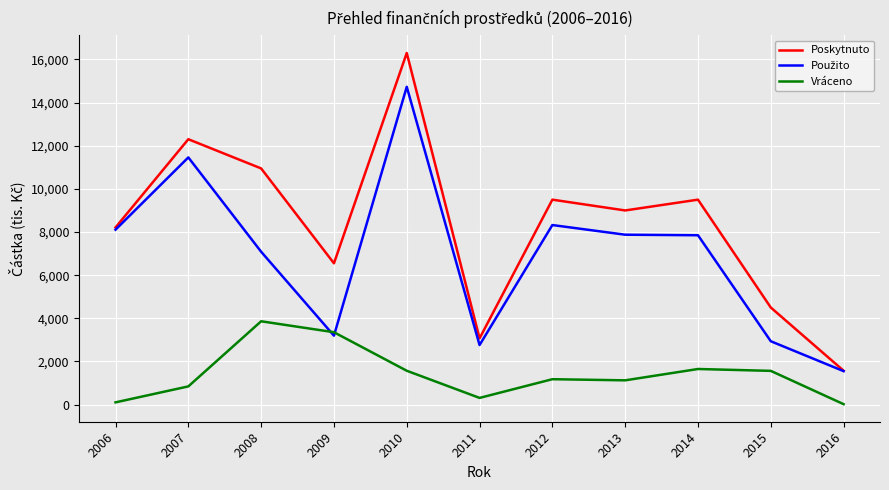

True or false: Poskytnuto has a value of 6550.0 at 2009.

True